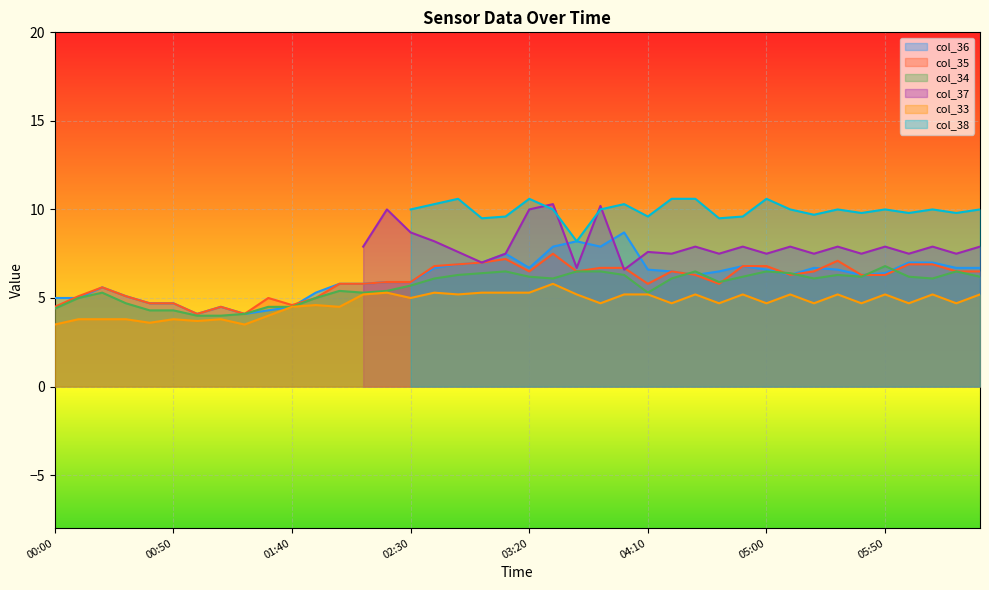

What is the difference between the second highest and minimum values in the col_36 series?

4.1